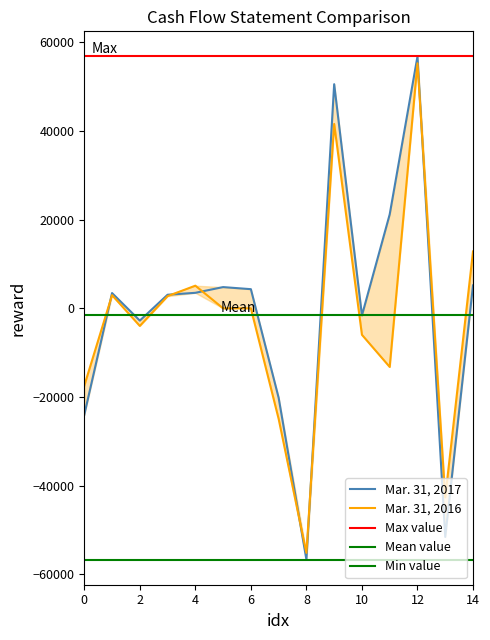

How many interior local valleys does the Mar. 31, 2017 series have?

4